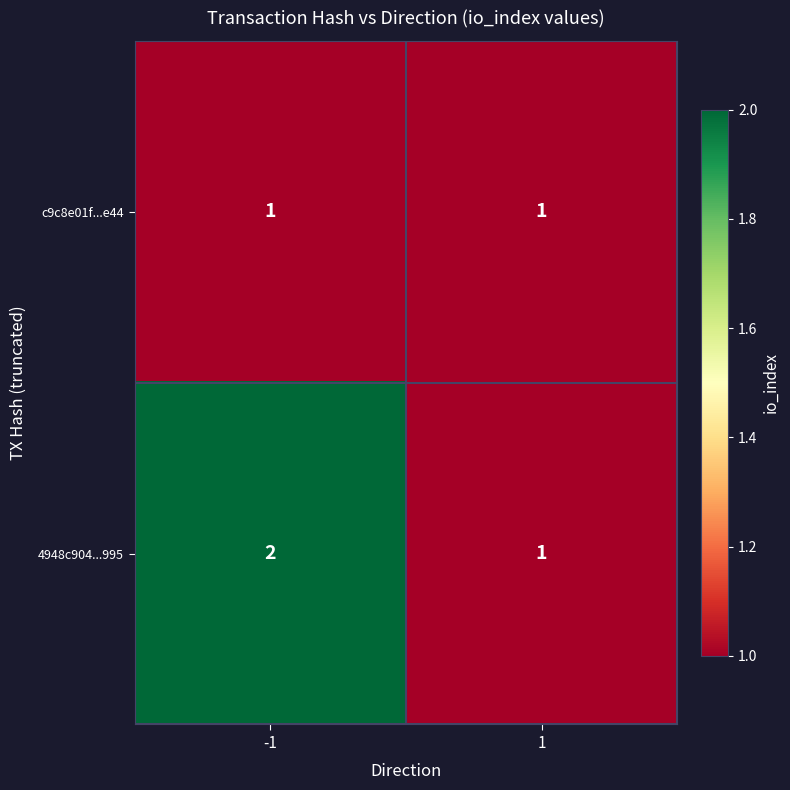

What is the sum of the 4948c904...995 values at -1 and 1?

3